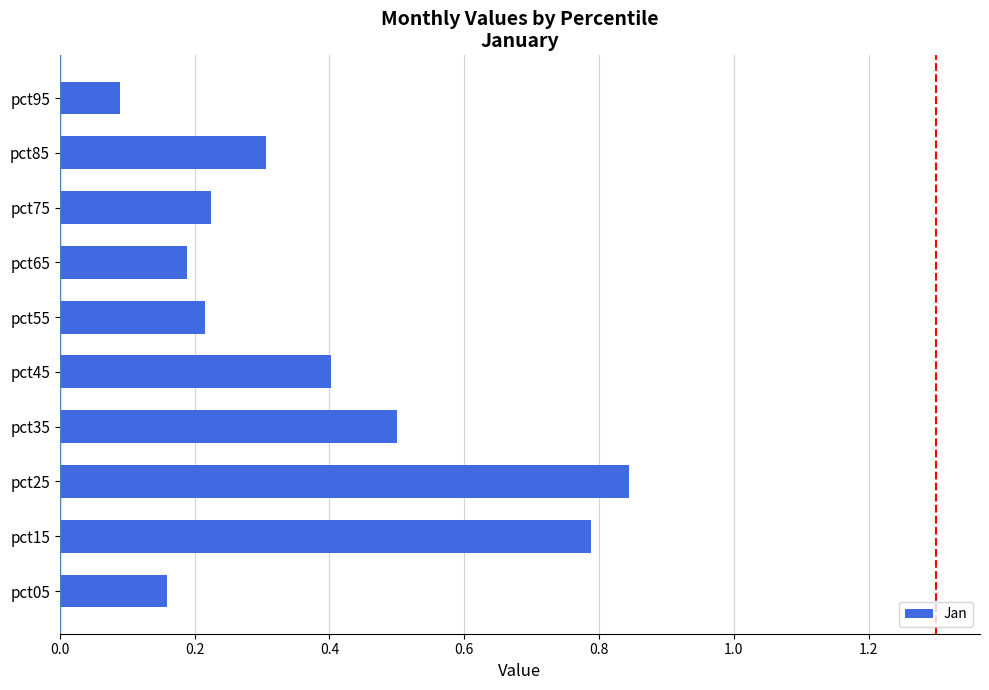

What is the sum of all values?

3.7